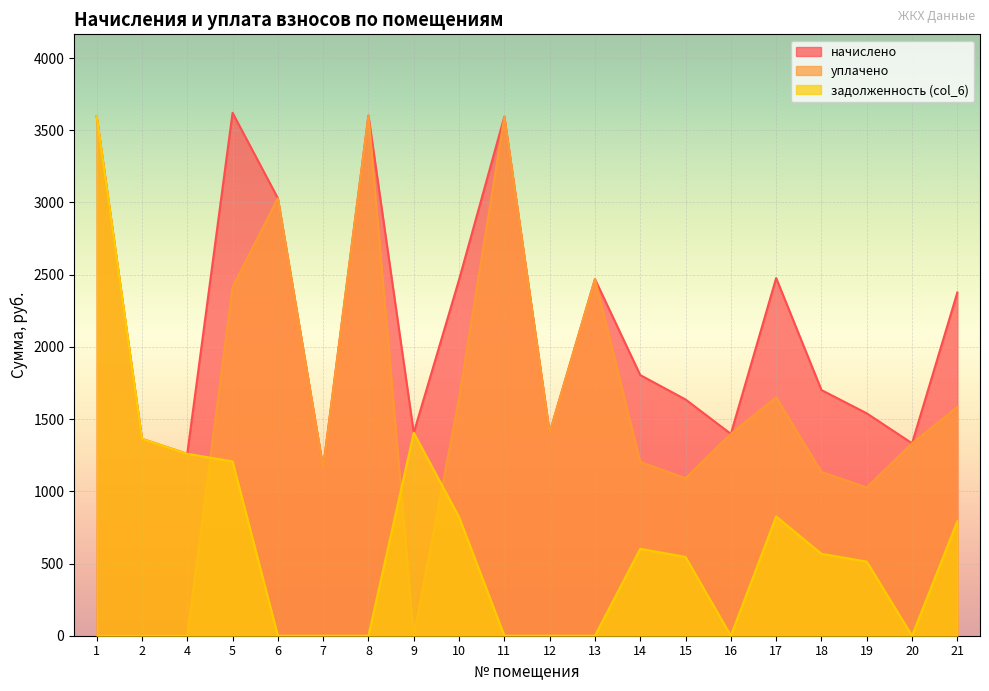

The задолженность (col_6) series shows 567.0 at 18. True or false?

True